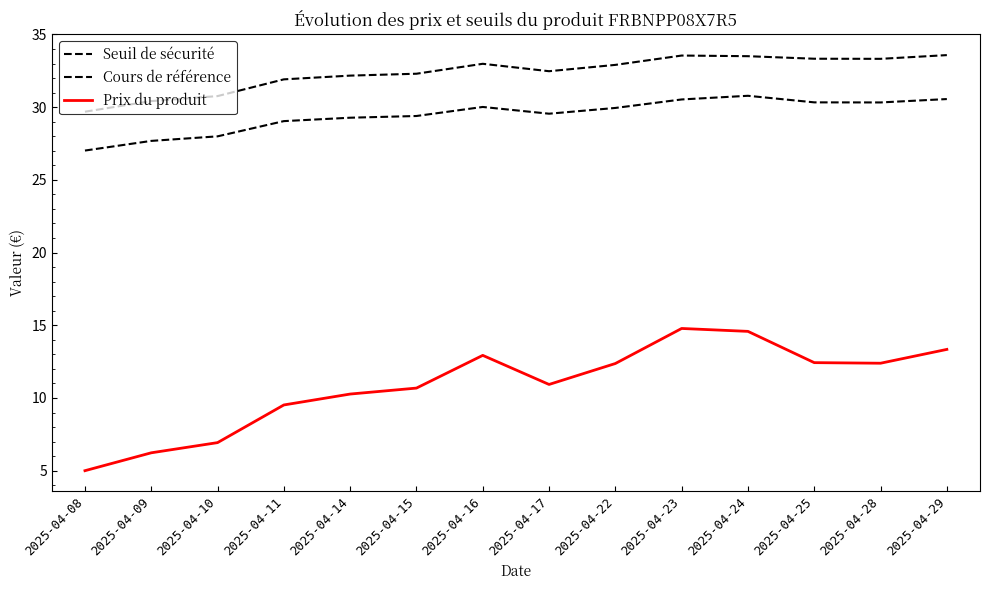

Rank the series at 2025-04-22 from lowest to highest value.

Prix du produit, Seuil de sécurité, Cours de référence